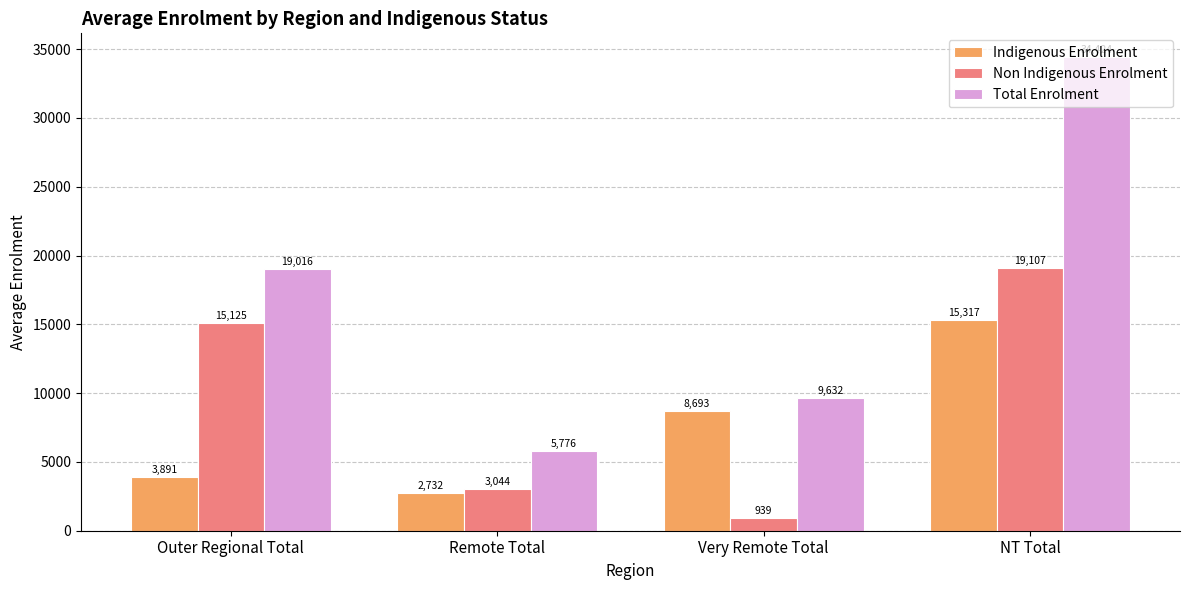

What is the difference between the second highest and minimum values in the Total Enrolment series?

13240.5